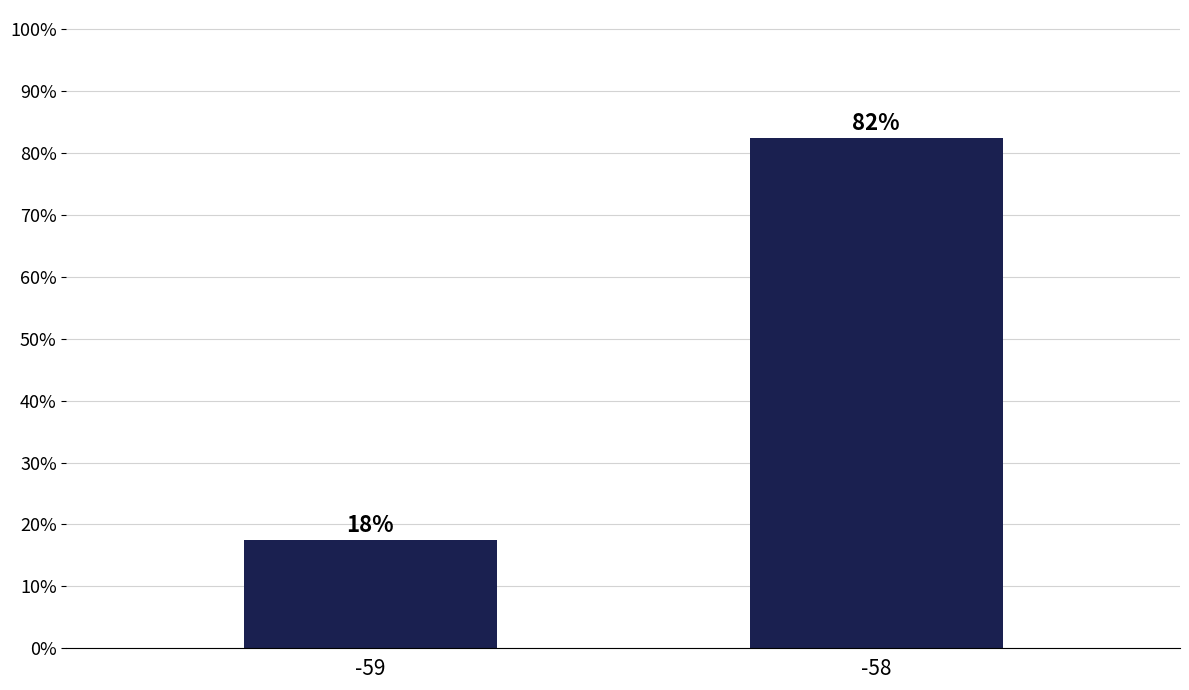

What is the difference between the maximum and minimum values?

65.0